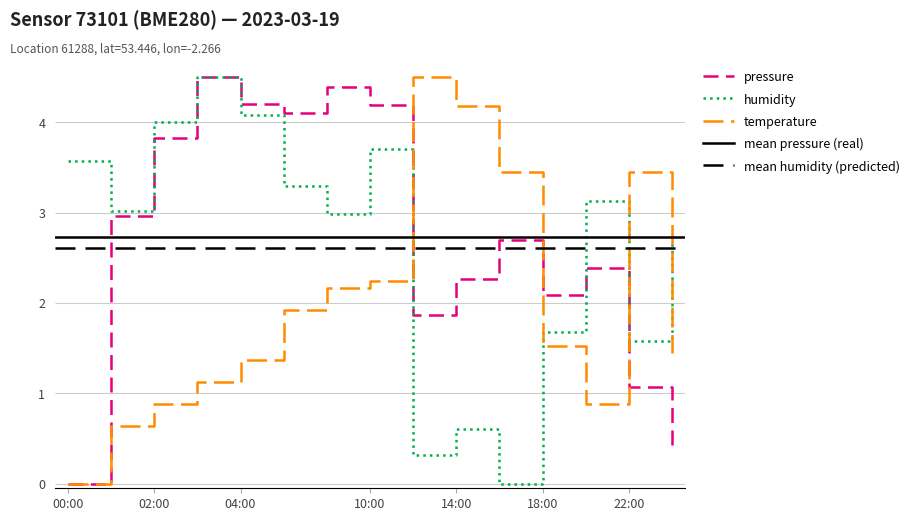

At 14:00, list the series in order from smallest to largest.

humidity, pressure, temperature